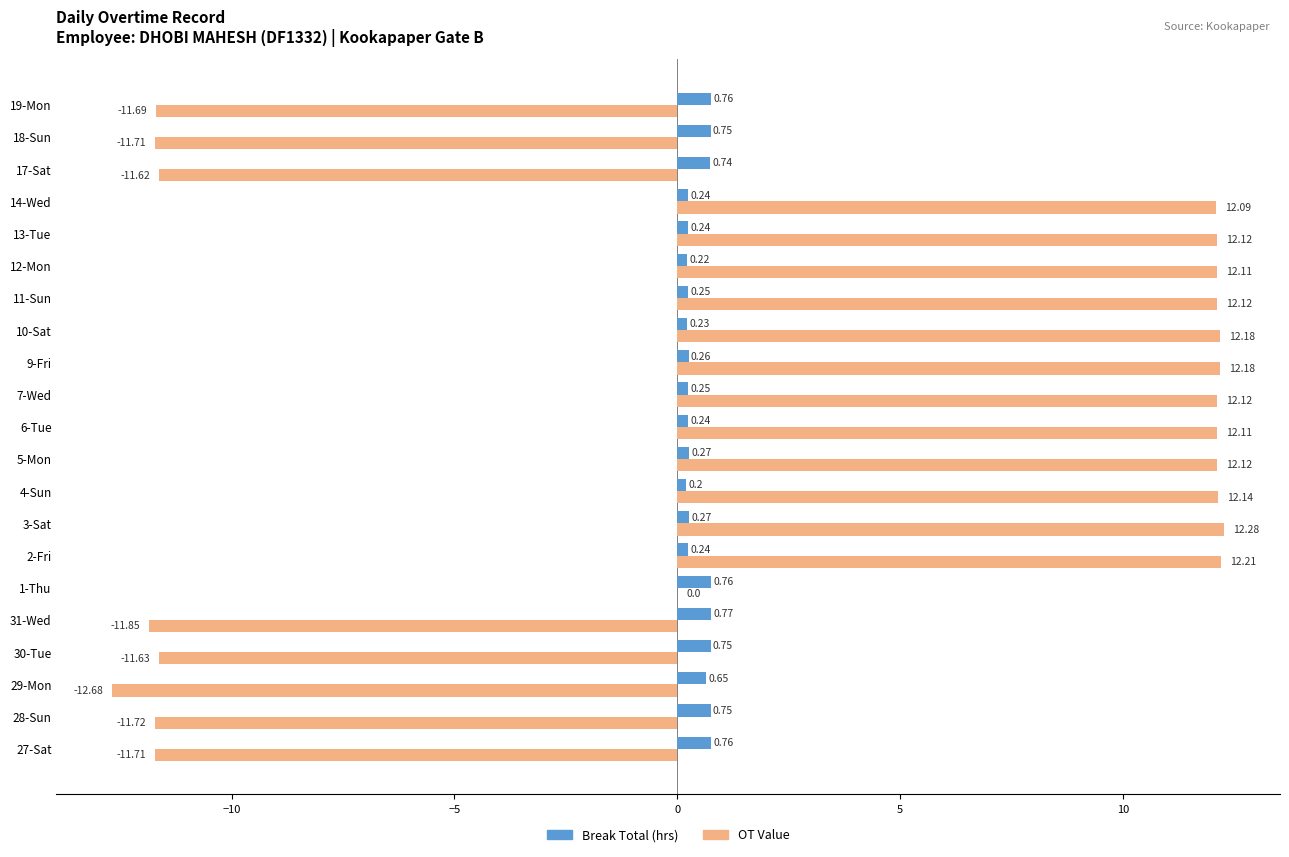

What are all the series names shown in the legend?

Break Total (hrs), OT Value